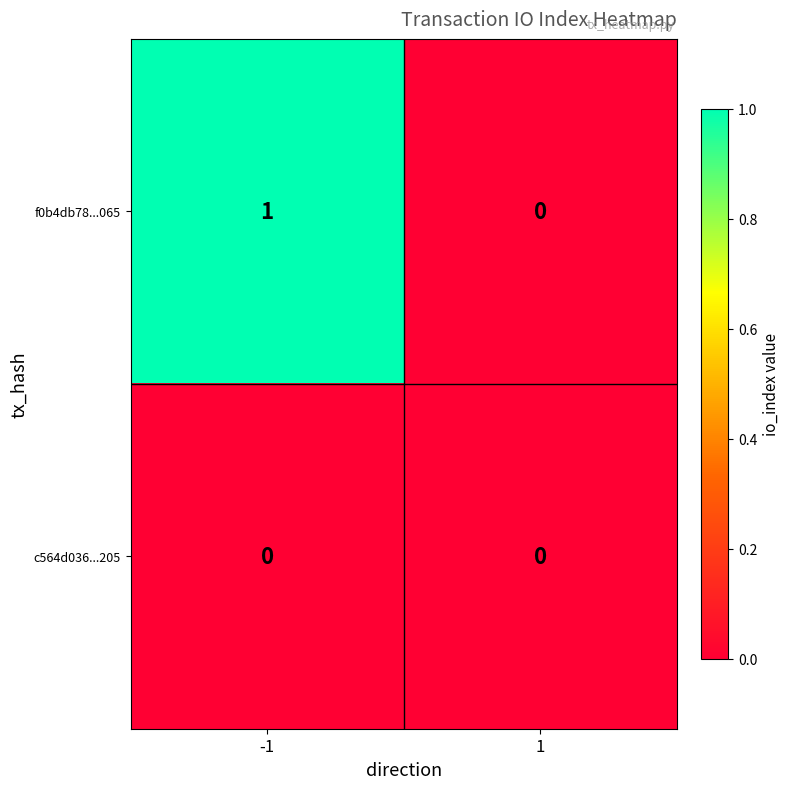

List the series in order of their overall mean, highest first.

f0b4db78...065, c564d036...205